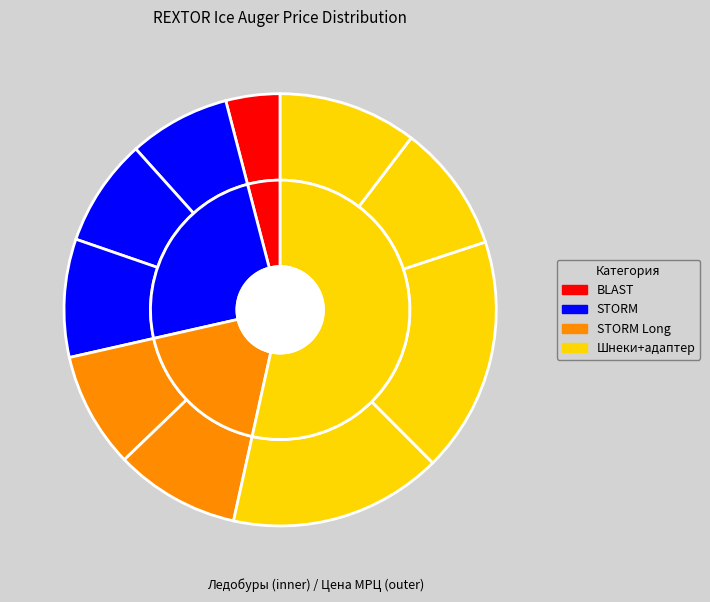

To the nearest percent, what percentage of the pie is Ледобур STORM Long 130мм?

9%